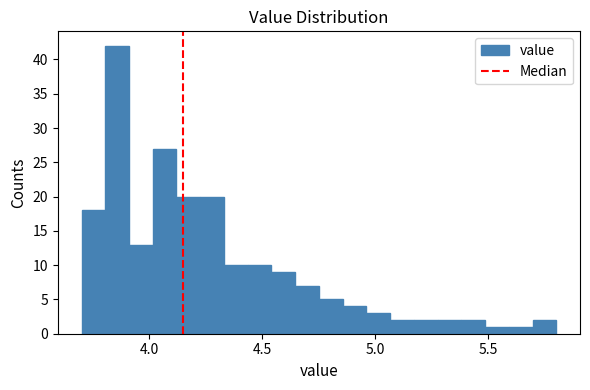

Around what value on the x-axis is the tallest bar? Give the approximate position of its centre, as read against the axis.

3.85